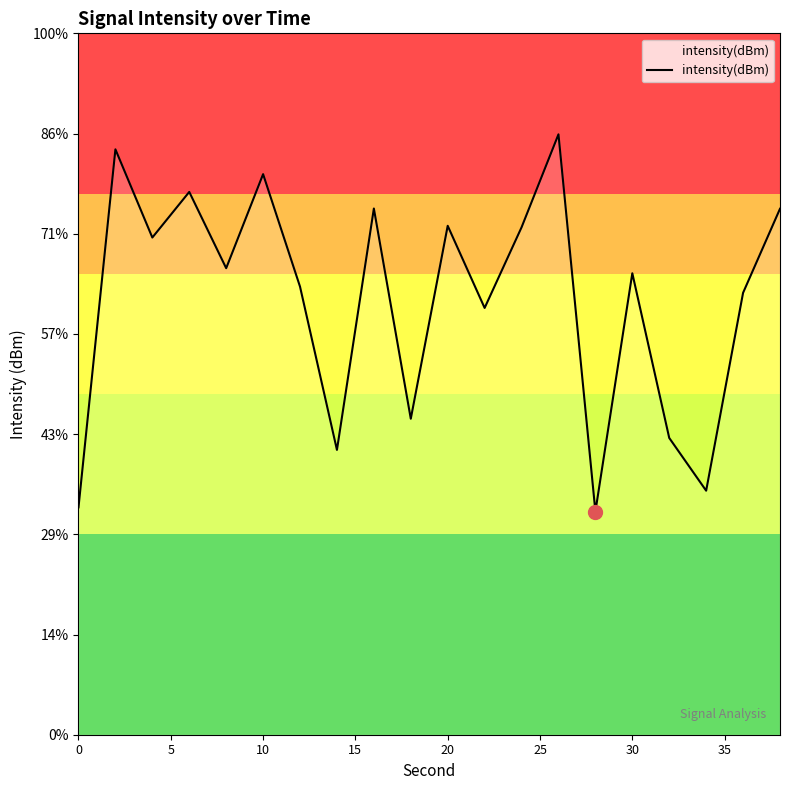

True or false: the data shows -44.4 at 40.

False